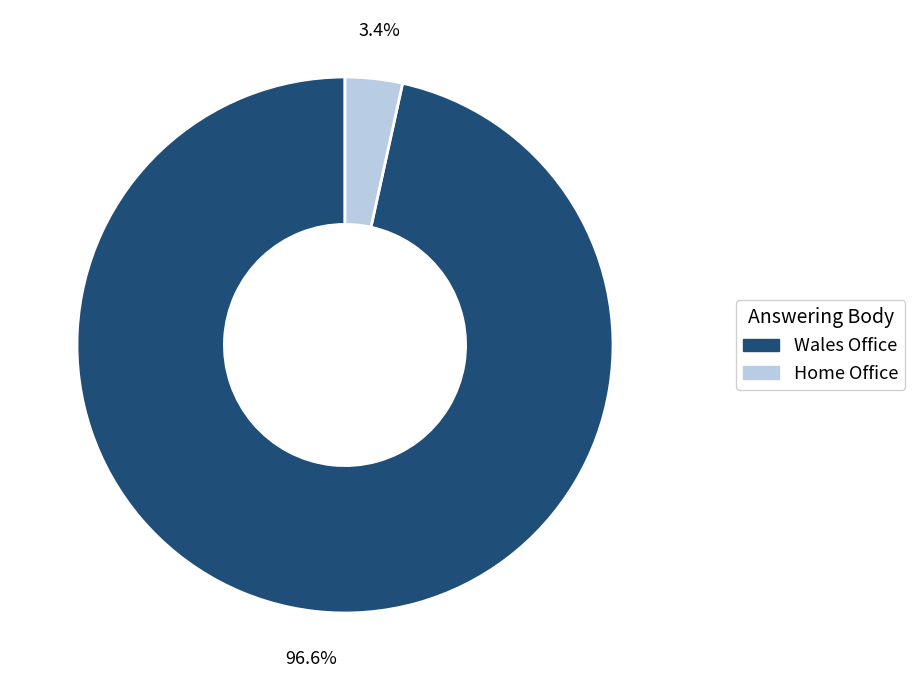

Which category has the smallest portion of the pie?

Home Office